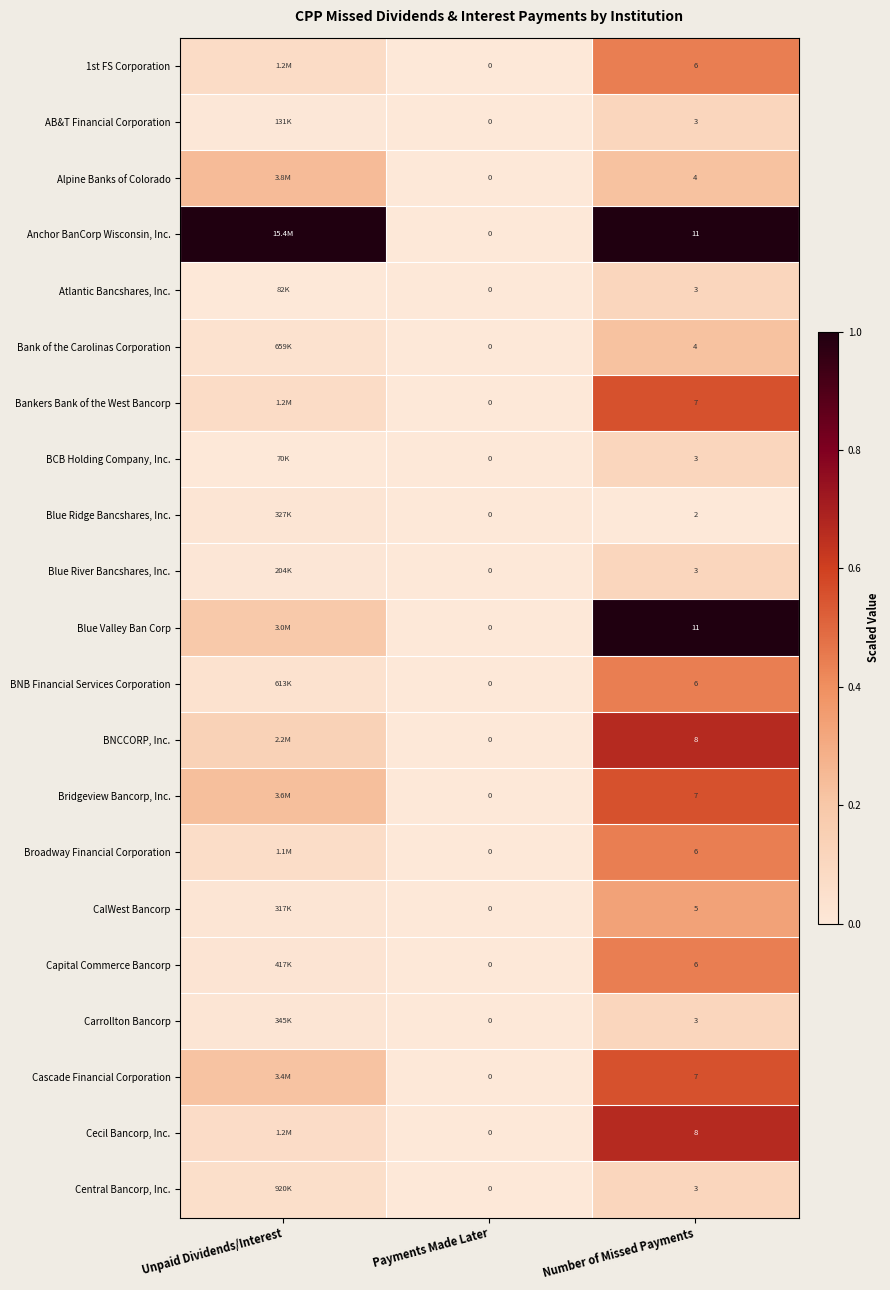

Is the value of Atlantic Bancshares, Inc. at Number of Missed Payments greater than the value of BNCCORP, Inc. at Number of Missed Payments?

No